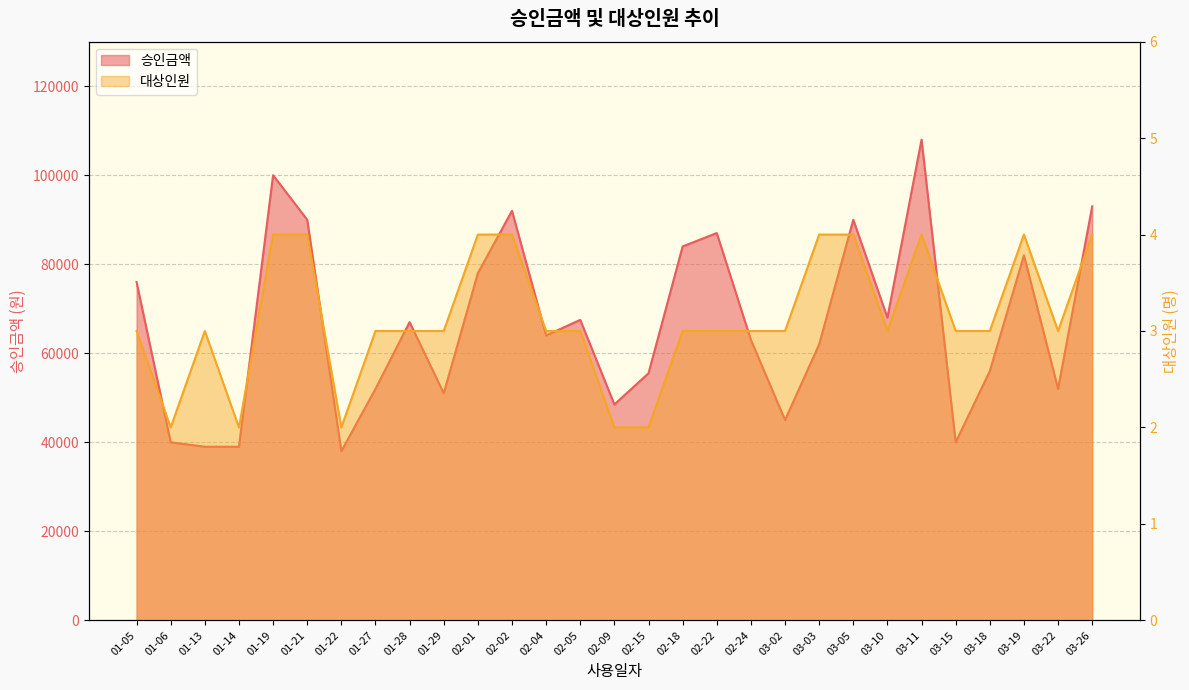

What is the spread (max minus min) of values at 02-18?

83997